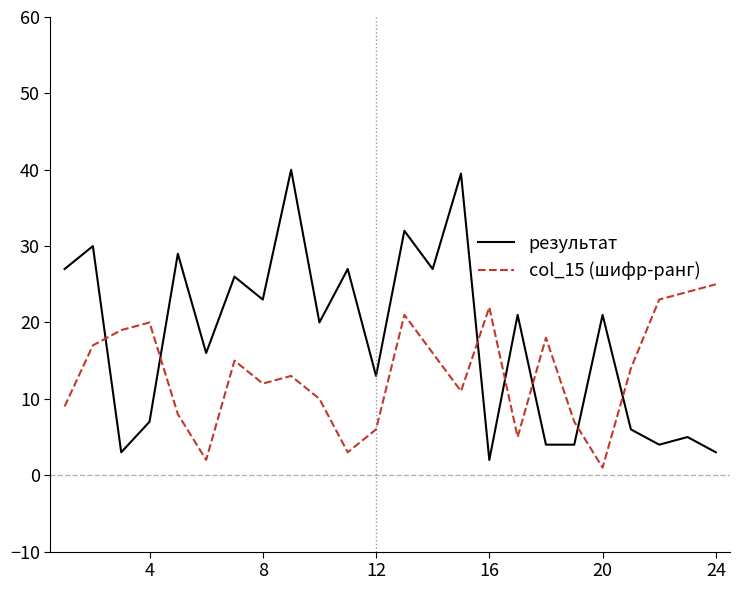

Reading left to right, extract all data points from this chart.

результат: 27.0	30.0	3.0	7.0	29.0	16.0	26.0	23.0	40.0	20.0	27.0	13.0	32.0	27.0	39.5	2.0	21.0	4.0	4.0	21.0	6.0	4.0	5.0	3.0
col_15 (шифр-ранг): 9.0	17.0	19.0	20.0	8.0	2.0	15.0	12.0	13.0	10.0	3.0	6.0	21.0	16.0	11.0	22.0	5.0	18.0	7.0	1.0	14.0	23.0	24.0	25.0